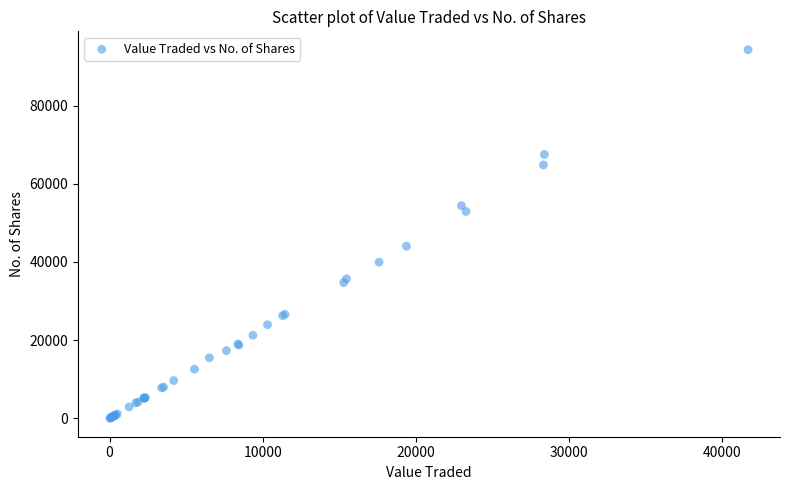

What Y value in the scatter plot is closest to 47150?

44050